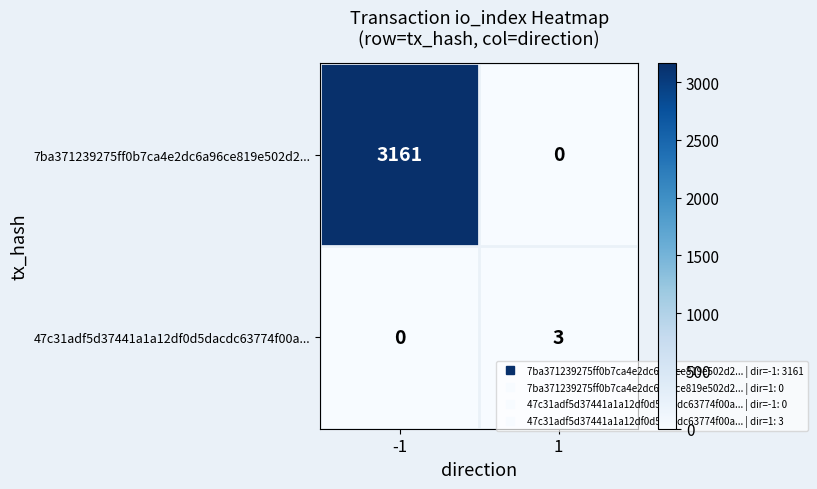

How many positive values does the 47c31adf5d37441a1a12df0d5dacdc63774f00a... series have?

1